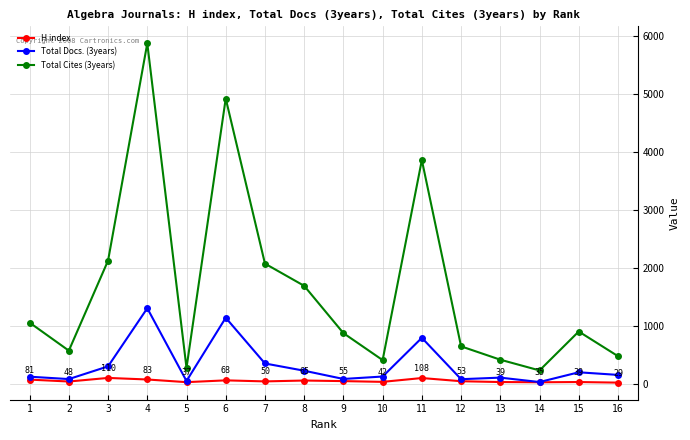

What is the spread (max minus min) of values at 8?

1632